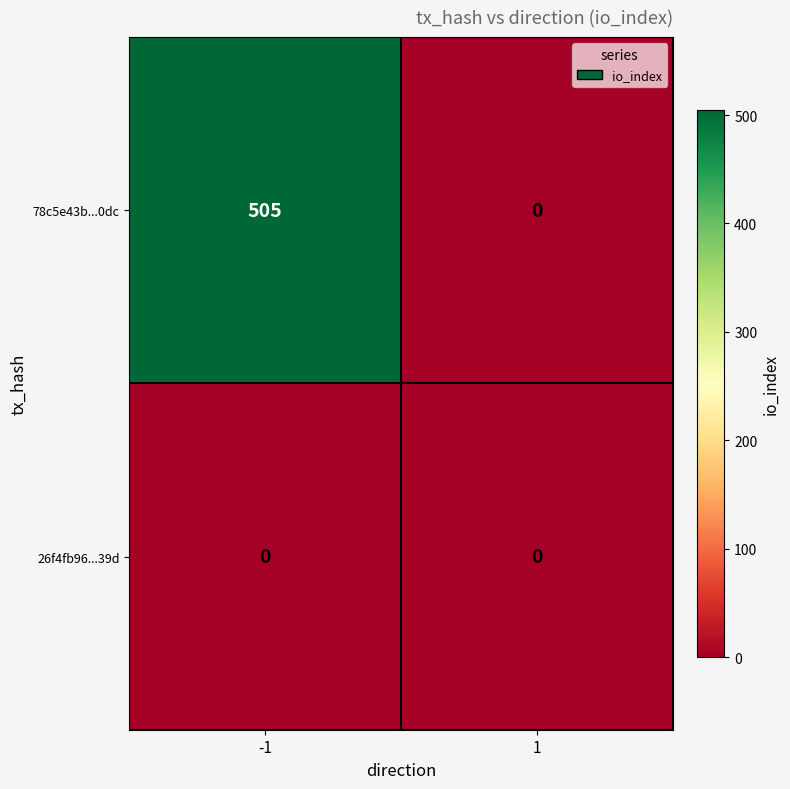

At which category is the sum across all series the highest?

-1